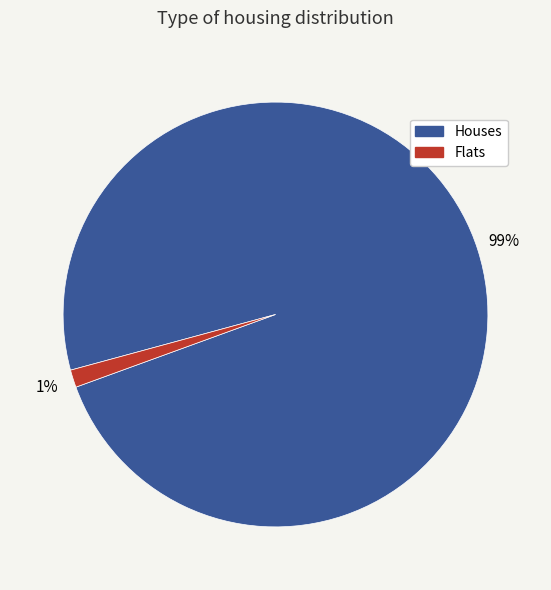

Is there a majority slice in this chart?

Yes